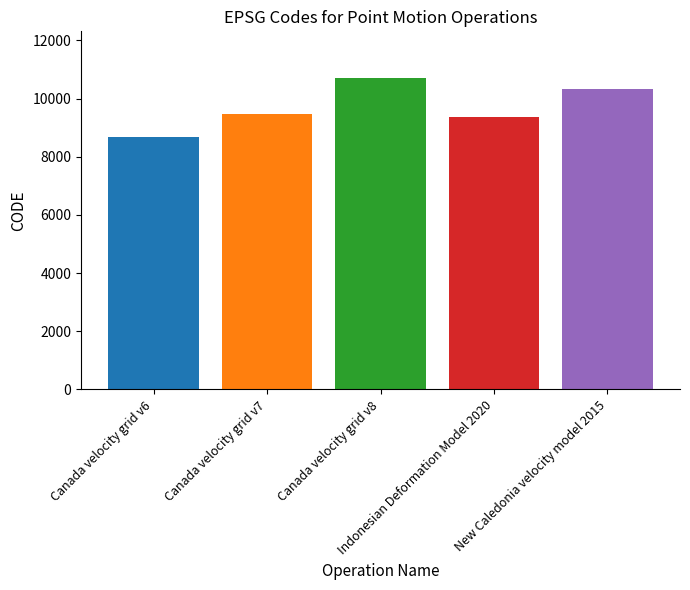

What position from the right is Canada velocity grid v7?

4